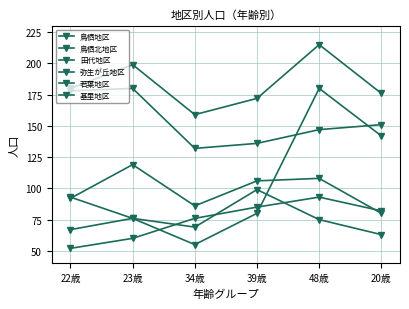

True or false: 弥生が丘地区 has a value of 93 at 22歳.

True